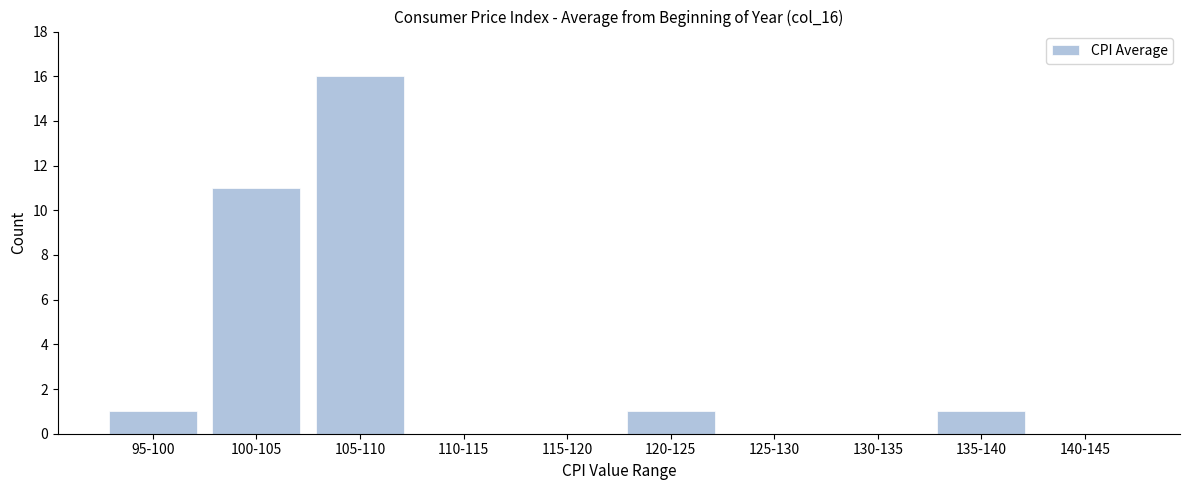

Reading right to left, what are all the values shown in this chart?

140-145=0	135-140=1	130-135=0	125-130=0	120-125=1	115-120=0	110-115=0	105-110=16	100-105=11	95-100=1